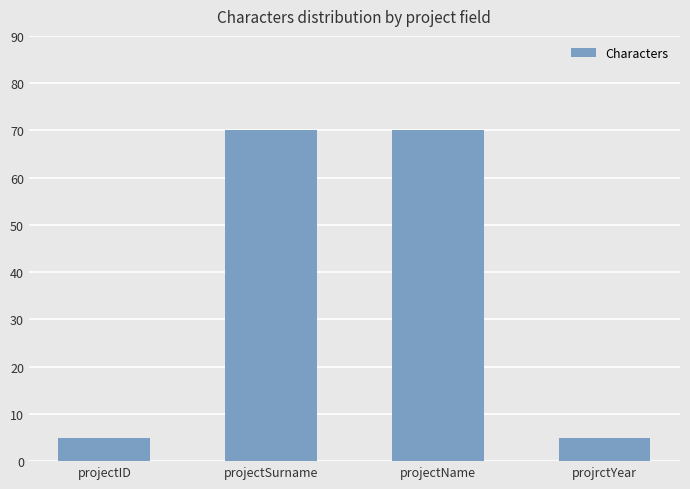

Reading left to right, list all the values displayed in this chart.

5	70	70	5